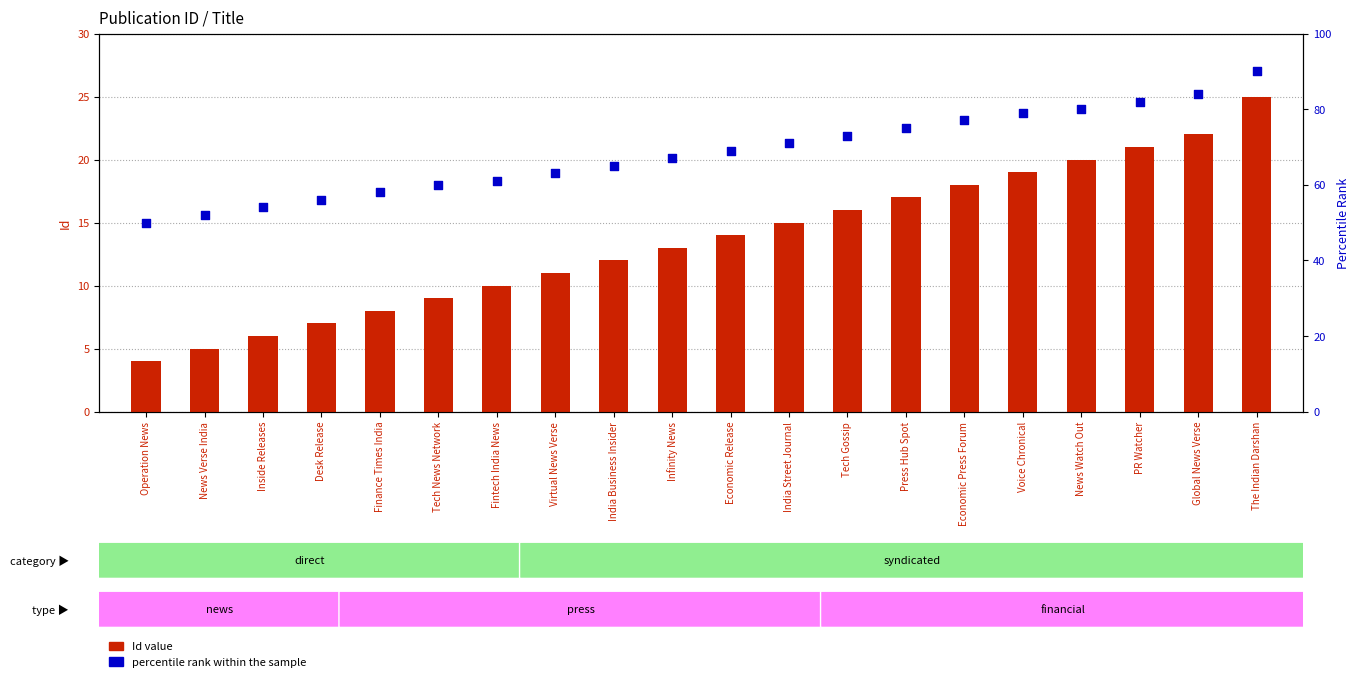

Which series reaches the maximum Y coordinate?

percentile rank within the sample